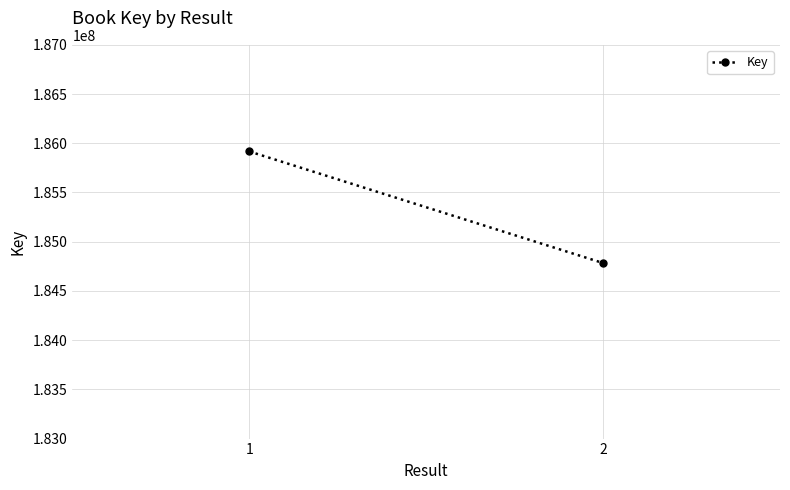

What is the sum of all values?

370700387